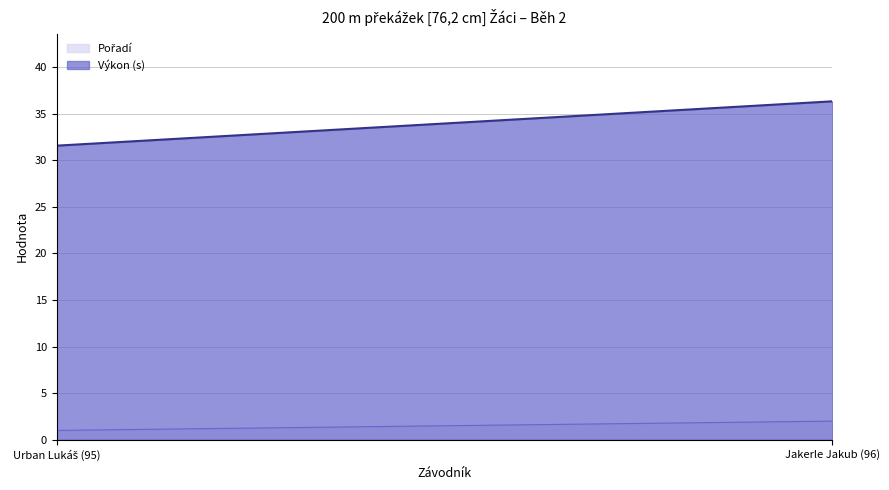

At which label does Pořadí reach its minimum?

Urban Lukáš (95)